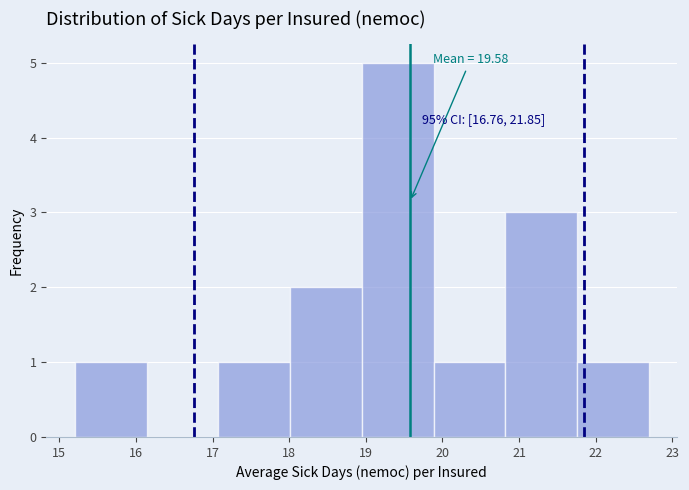

Which range on the x-axis has the tallest bar?

18.9 to 19.9